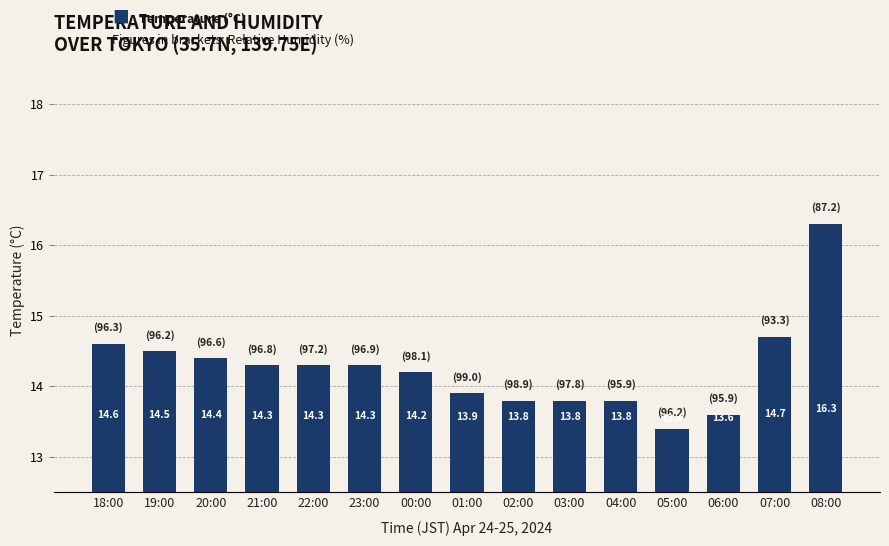

What is the sum of the values at 22:00 and 18:00?

28.9